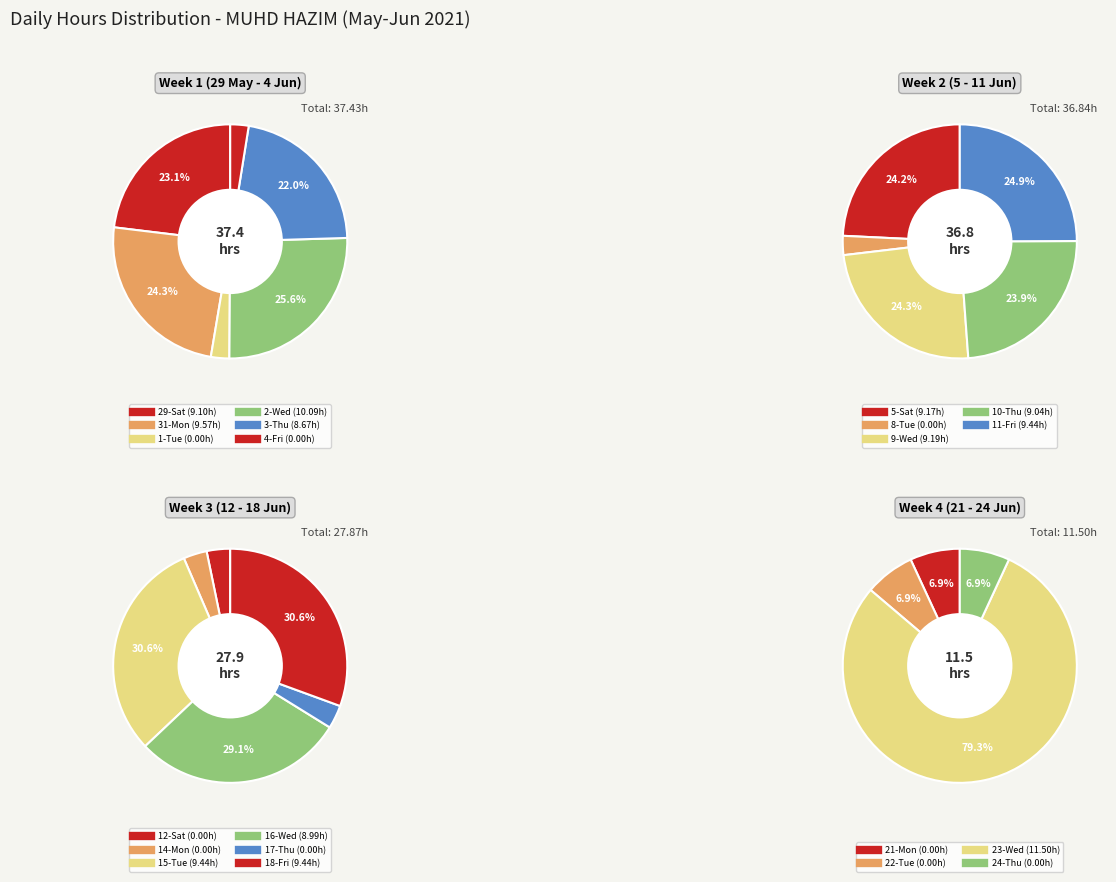

Count the number of slices in the pie.

21